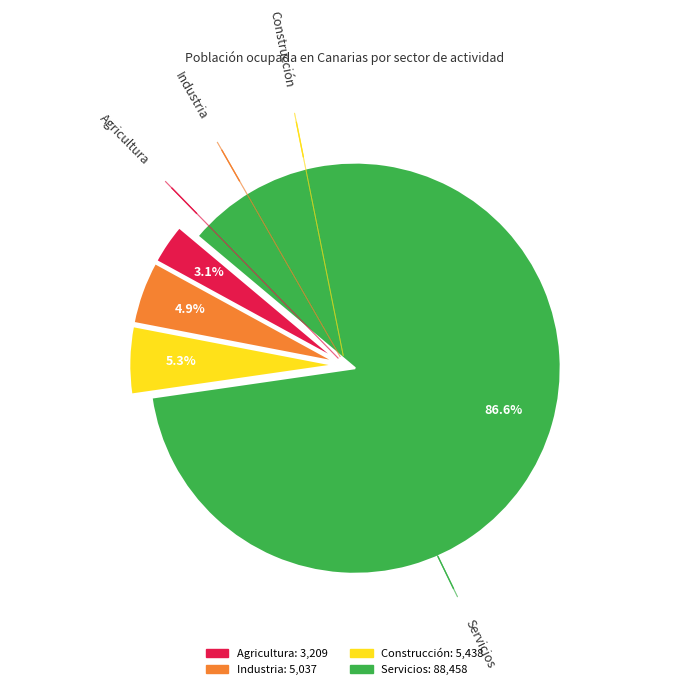

What portion of the pie excludes Industria?

95.1%